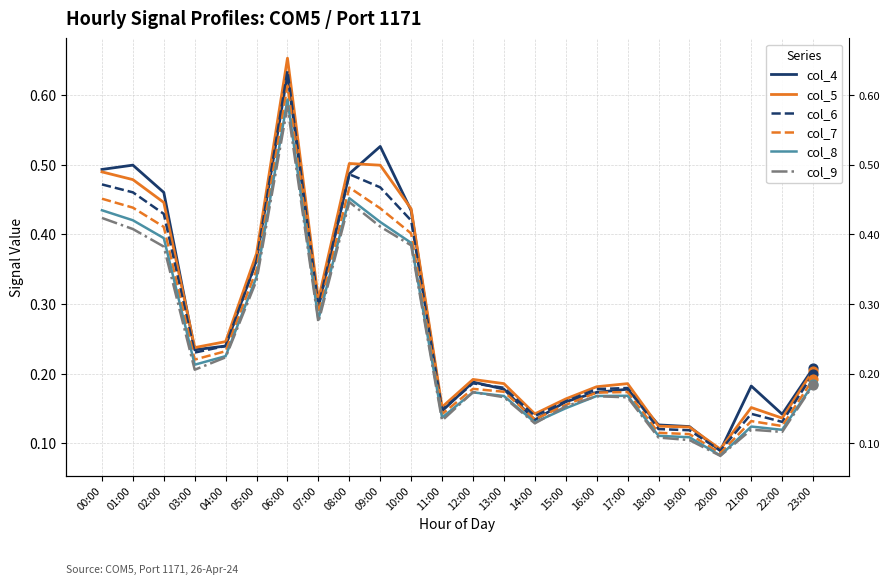

At which category is the sum across all series the highest?

06:00